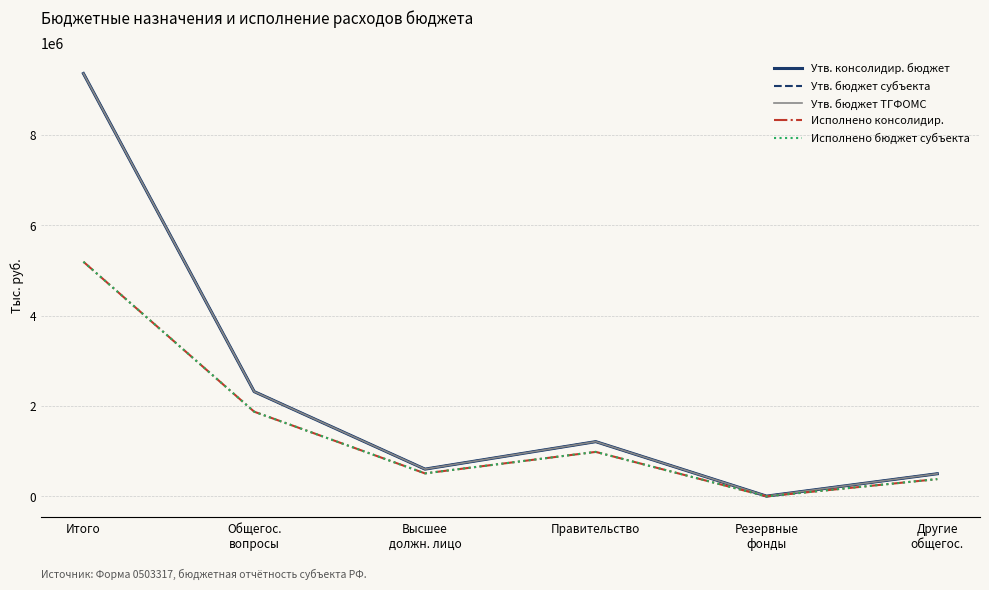

Does the chart display data point markers on the line(s)?

No